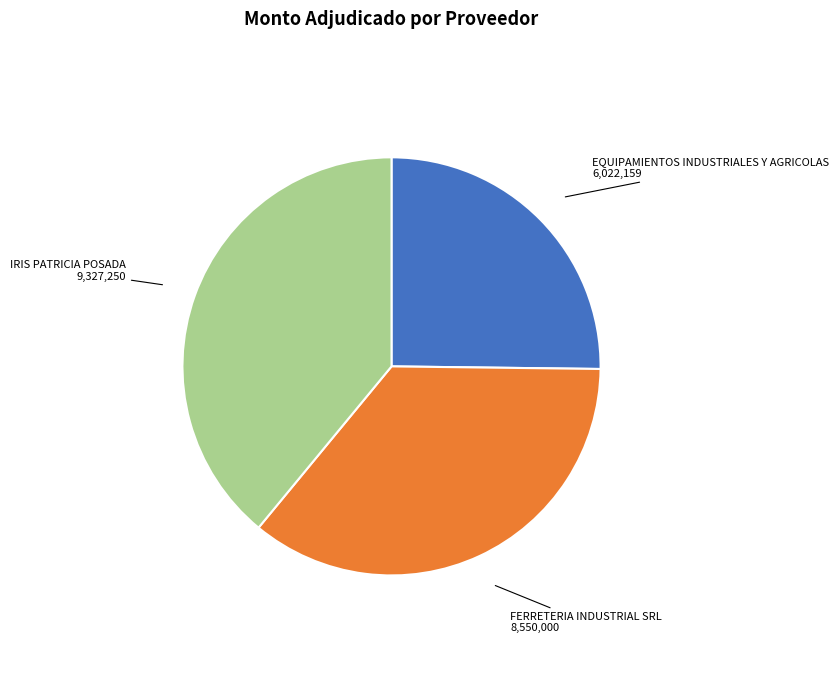

True or false: FERRETERIA INDUSTRIAL SRL accounts for 36% of the total.

True